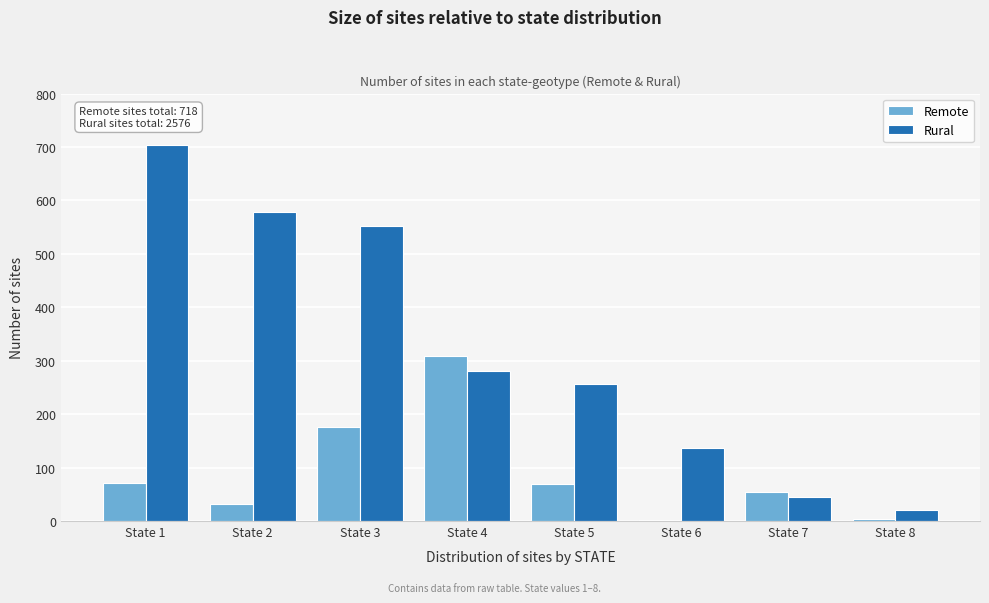

Is the value of Rural at State 3 greater than the value of Remote at State 7?

Yes